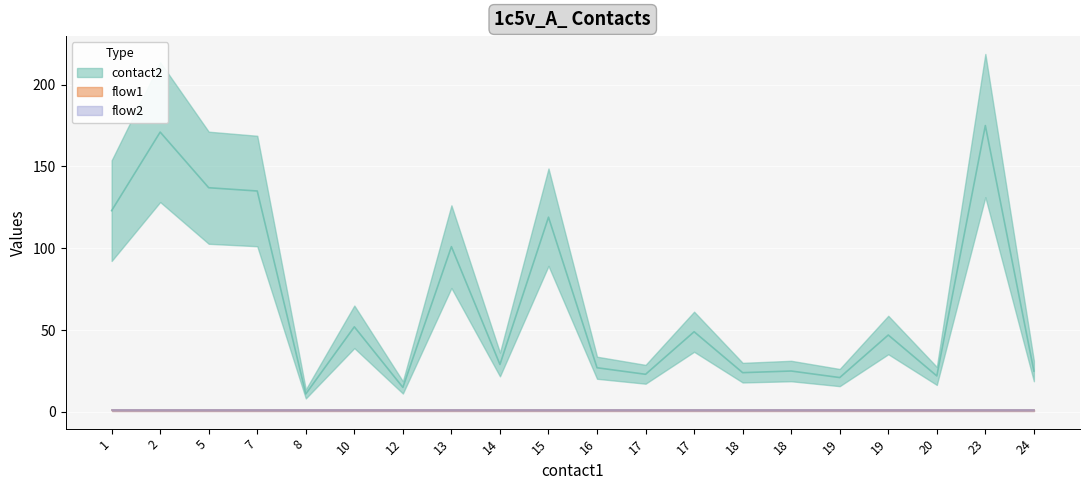

In contact2, how many points are higher than both neighbors (excluding endpoints)?

8